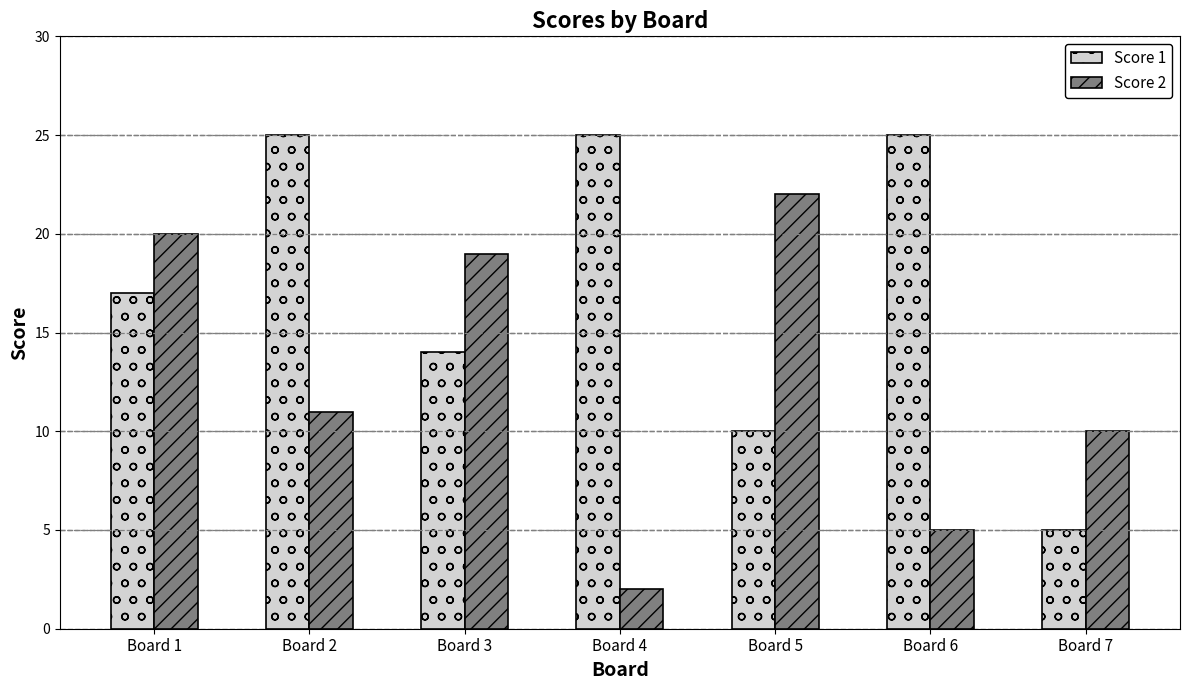

What are all the series names shown in the legend?

Score 1, Score 2